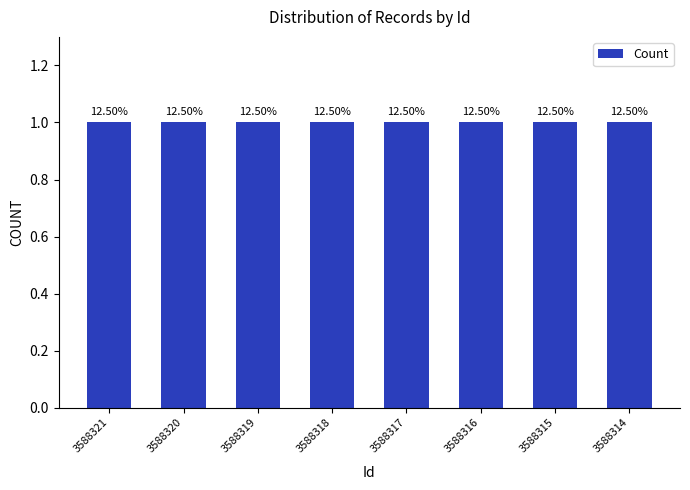

Does the chart contain any negative values?

No